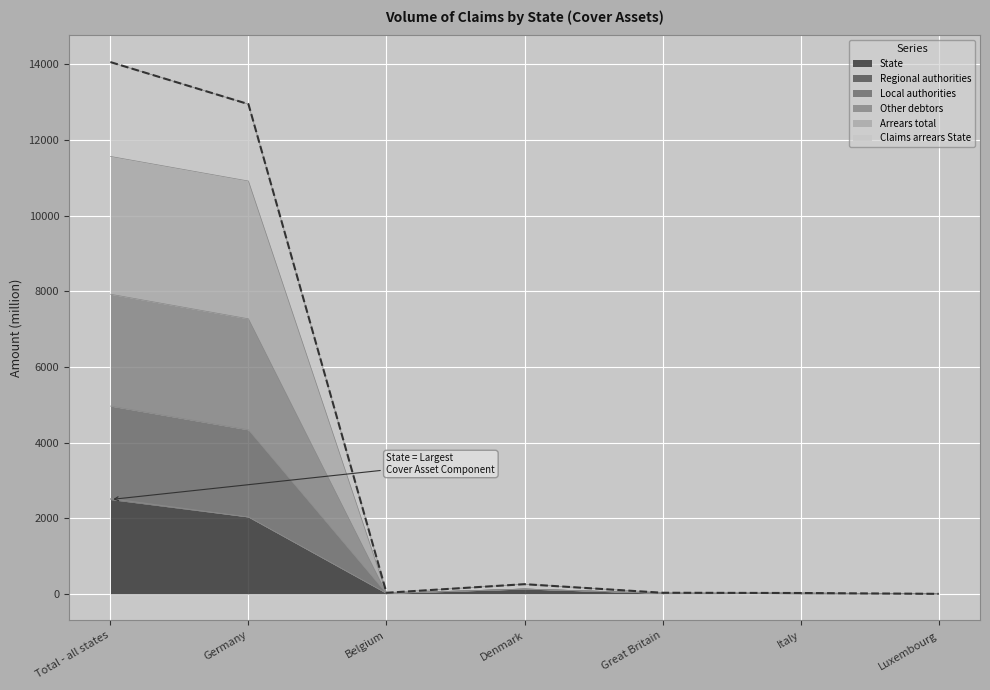

Is it true that Claims arrears State equals 0.0 at Luxembourg?

True